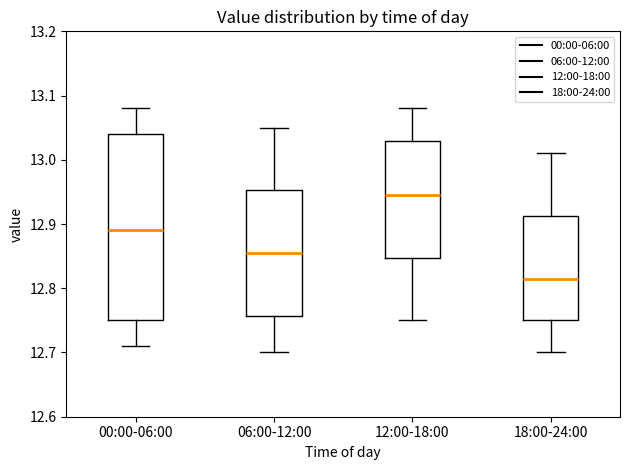

Which box's median line is the lowest?

18:00-24:00